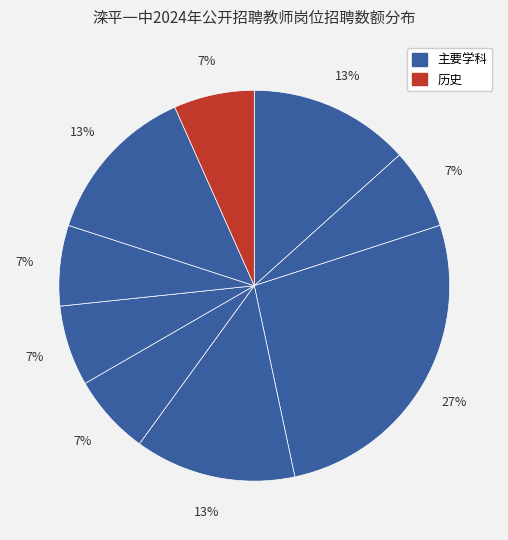

How many segments does this pie chart have?

9